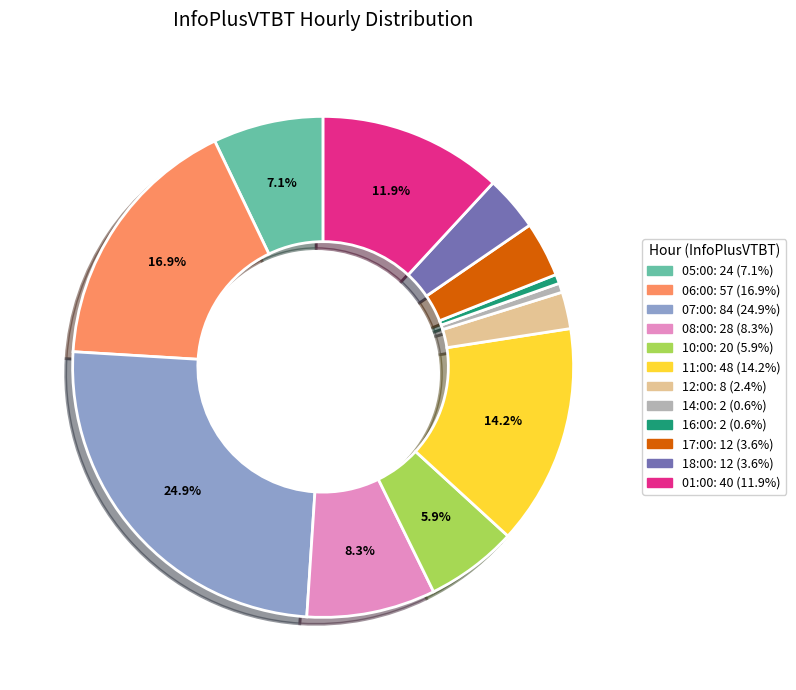

Count the number of slices in the pie.

12